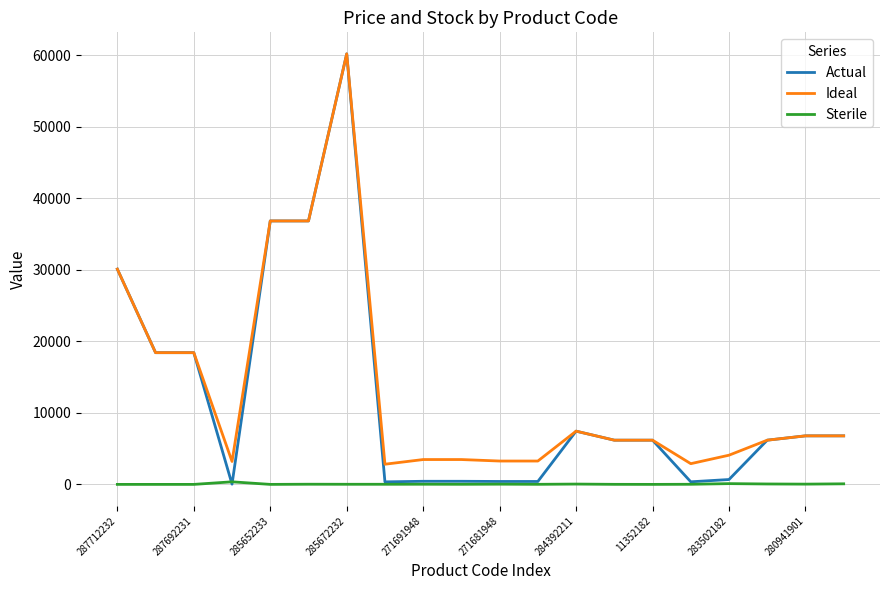

True or false: Ideal and Sterile cross at least once.

False